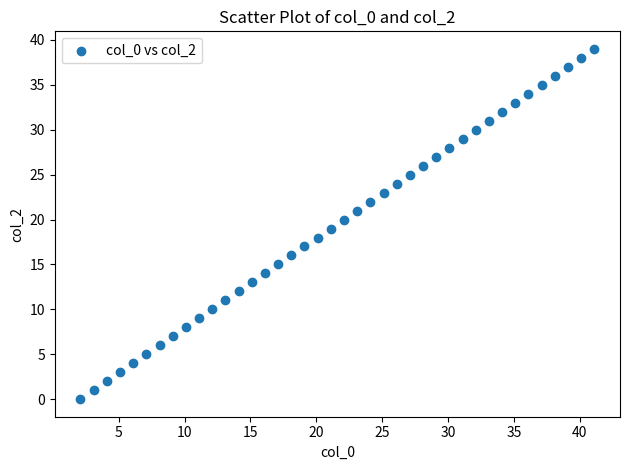

What is the range of Y values (max minus min)?

39